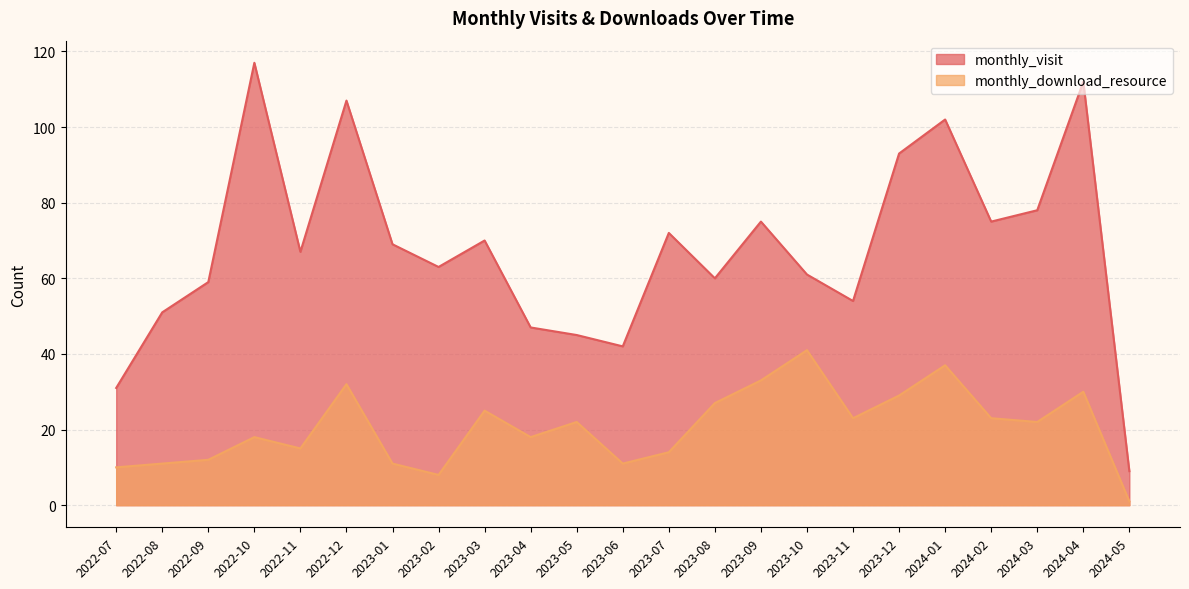

What is the label of the 23rd point from the left?

2024-05